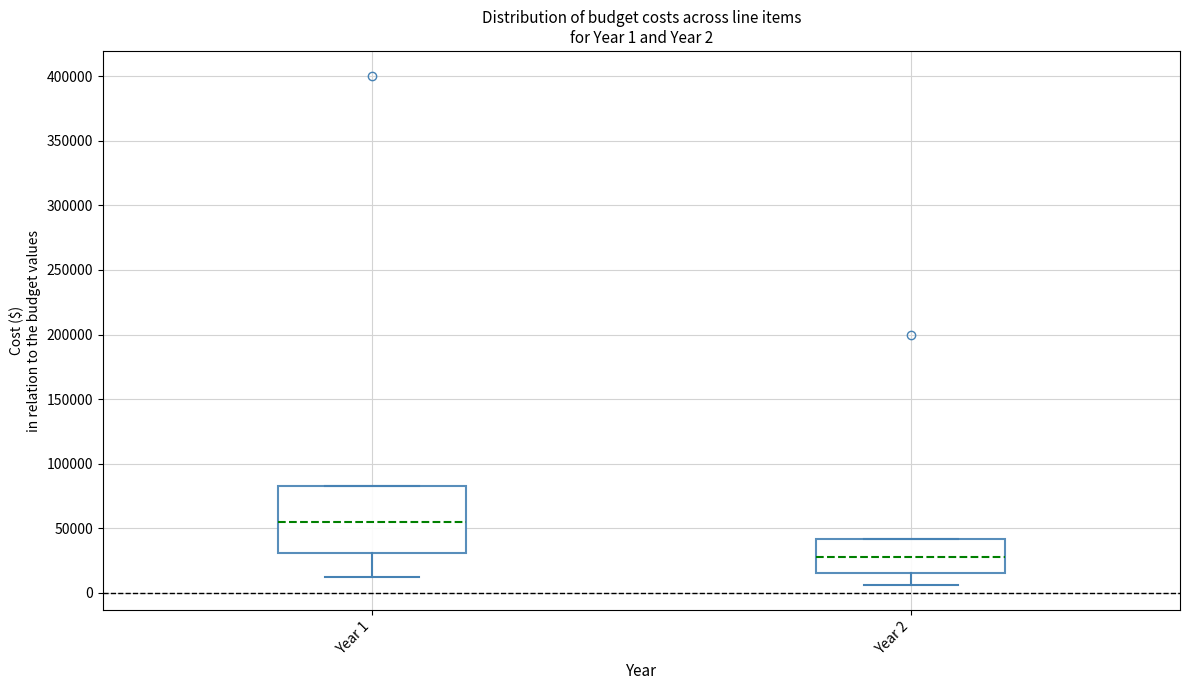

Which box's median line is the highest?

Year 1